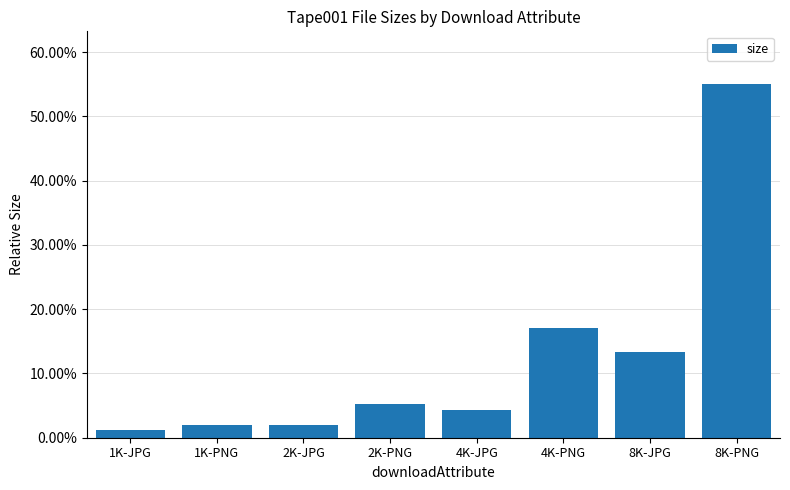

Does the chart contain any negative values?

No